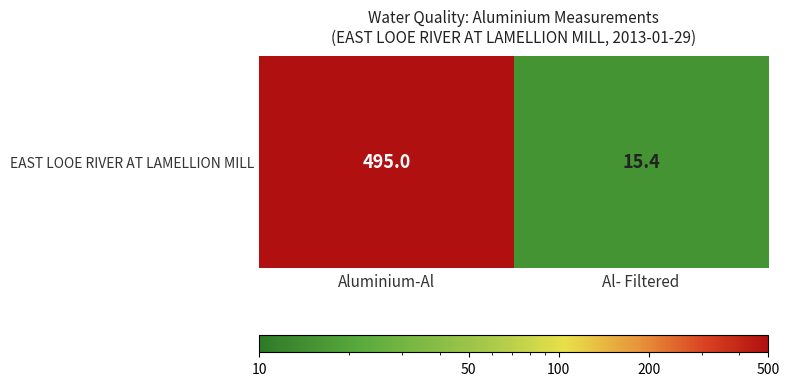

At which category does the chart reach its peak across all series?

Aluminium-Al